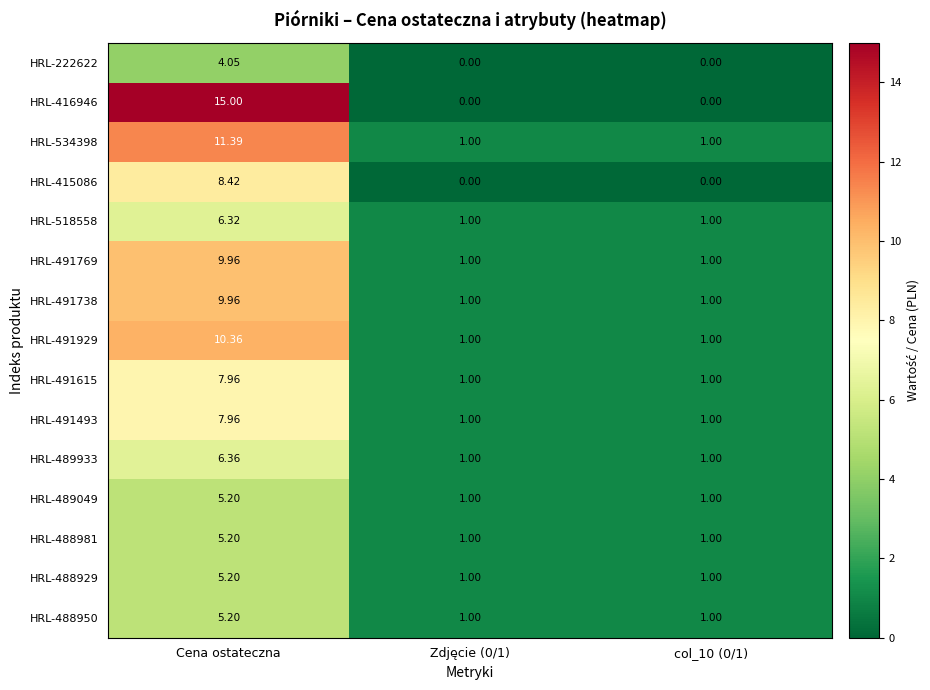

Is the value of HRL-489933 at Cena ostateczna greater than the value of HRL-415086 at col_10 (0/1)?

Yes